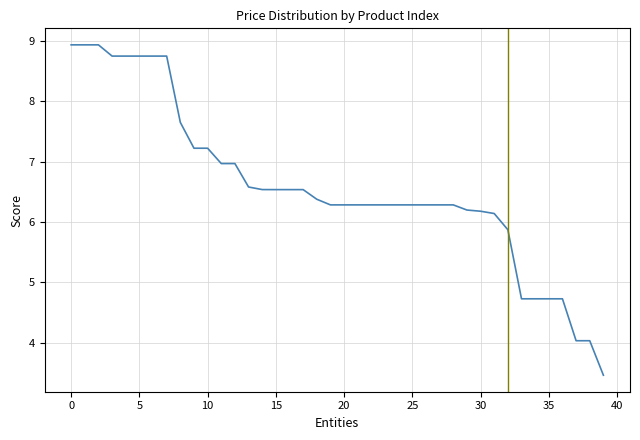

What is the difference between the maximum and minimum values?

5.5